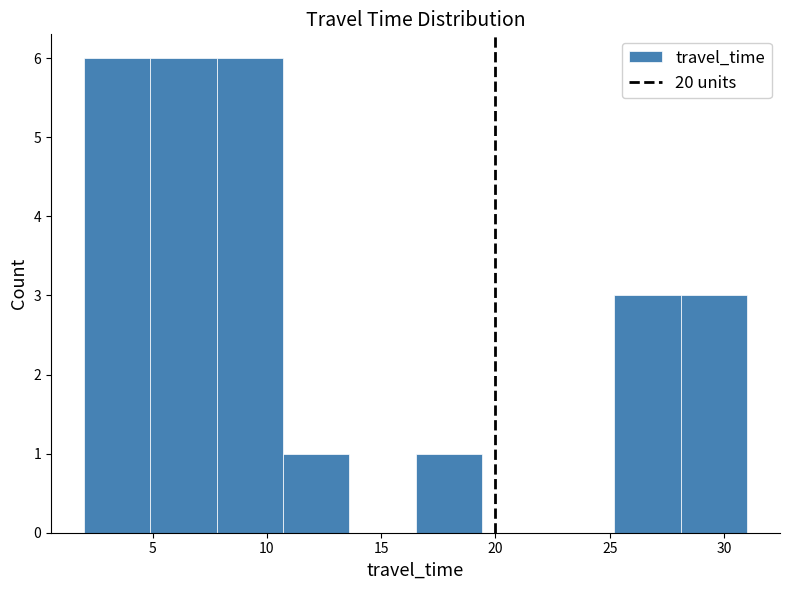

Reading left to right, transcribe this chart: for each bar, give the range it covers on the x-axis and its height. Neither the bar edges nor the heights are printed on the chart, so give them approximately, as read against the axes.

2.0 to 4.9: 6
4.9 to 7.8: 6
7.8 to 10.7: 6
10.7 to 13.6: 1
13.6 to 16.5: 0
16.5 to 19.4: 1
19.4 to 22.3: 0
22.3 to 25.2: 0
25.2 to 28.1: 3
28.1 to 31.0: 3